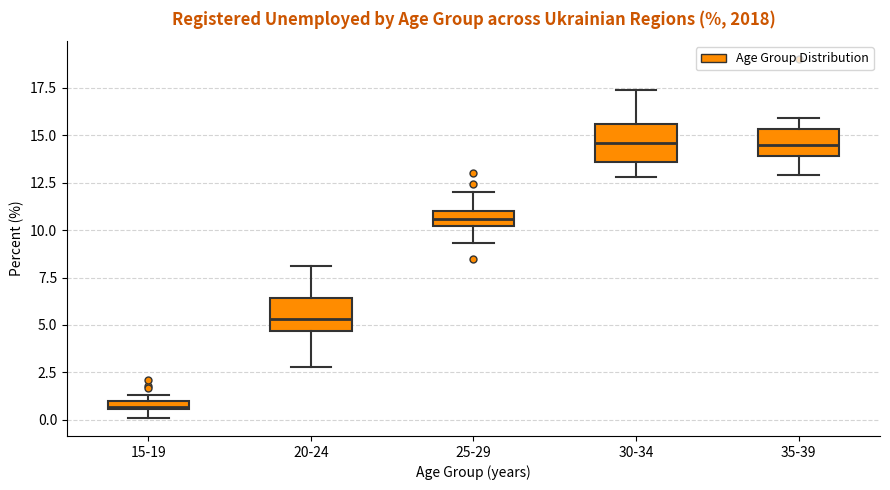

Where does the upper whisker of the box for 20-24 end on the y-axis? The values are not printed on the chart, so give them approximately, as read against the axis.

8.0